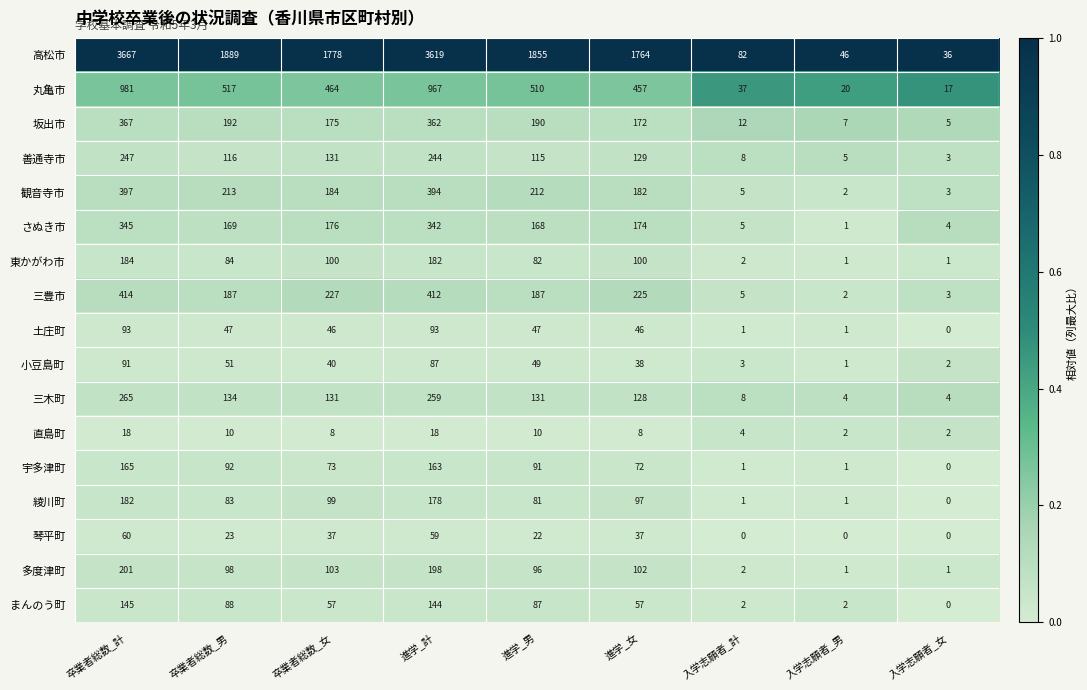

The value of 綾川町 at 進学_計 is 259. True or false?

False